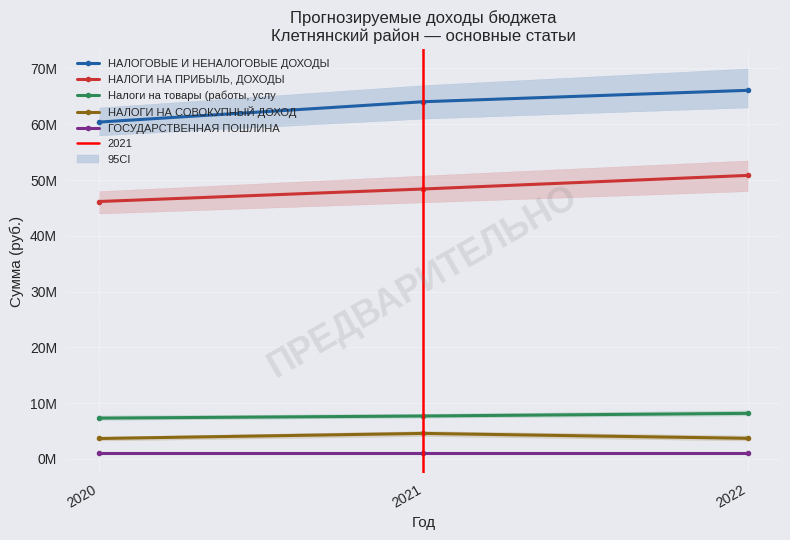

Reading right to left, transcribe all the data shown in this chart.

НАЛОГОВЫЕ И НЕНАЛОГОВЫЕ ДОХОДЫ: 66074500	64033600	60384000
НАЛОГИ НА ПРИБЫЛЬ, ДОХОДЫ: 50824300	48391400	46148000
Налоги на товары (работы, услу: 8171500	7700000	7317800
НАЛОГИ НА СОВОКУПНЫЙ ДОХОД: 3698000	4579800	3665700
ГОСУДАРСТВЕННАЯ ПОШЛИНА: 1100000	1100000	1100000